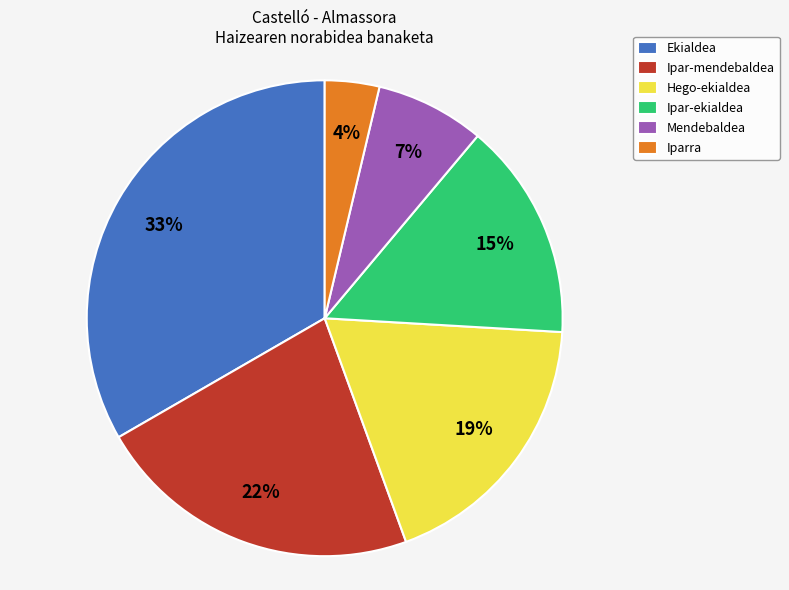

To the nearest percent, what portion does Mendebaldea represent?

7%